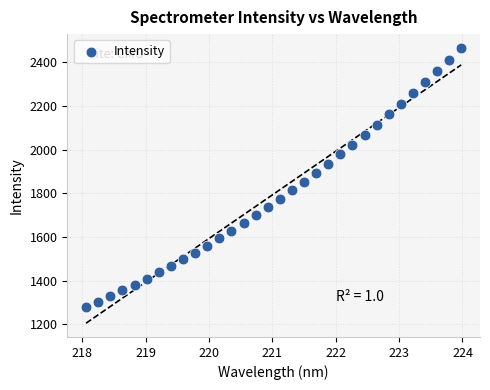

What is the range of Y values (max minus min)?

1187.7